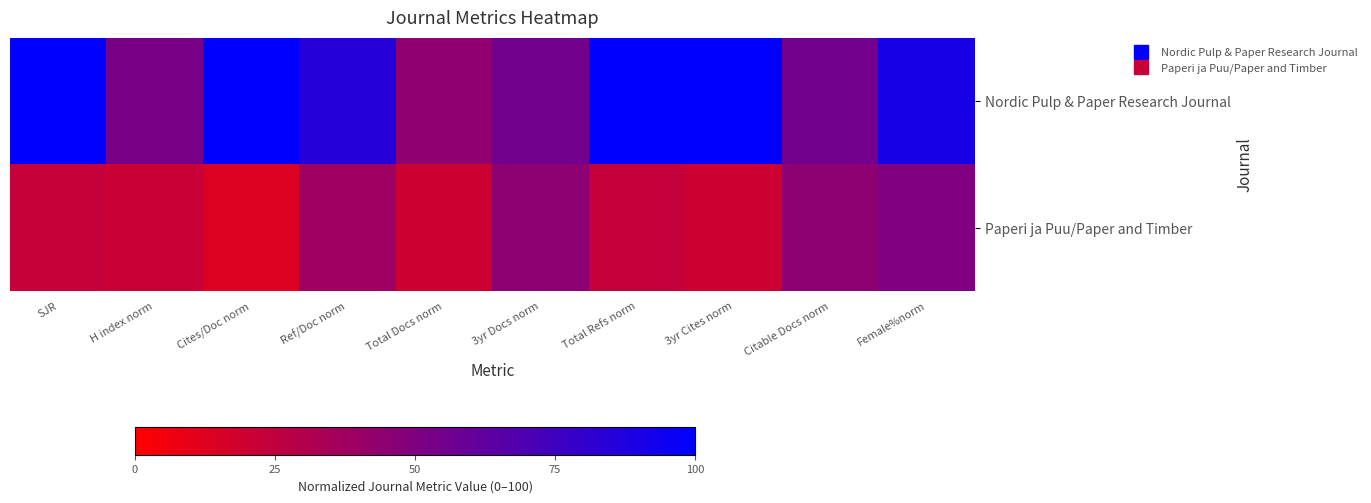

At which category does the chart reach its peak across all series?

Cites/Doc norm